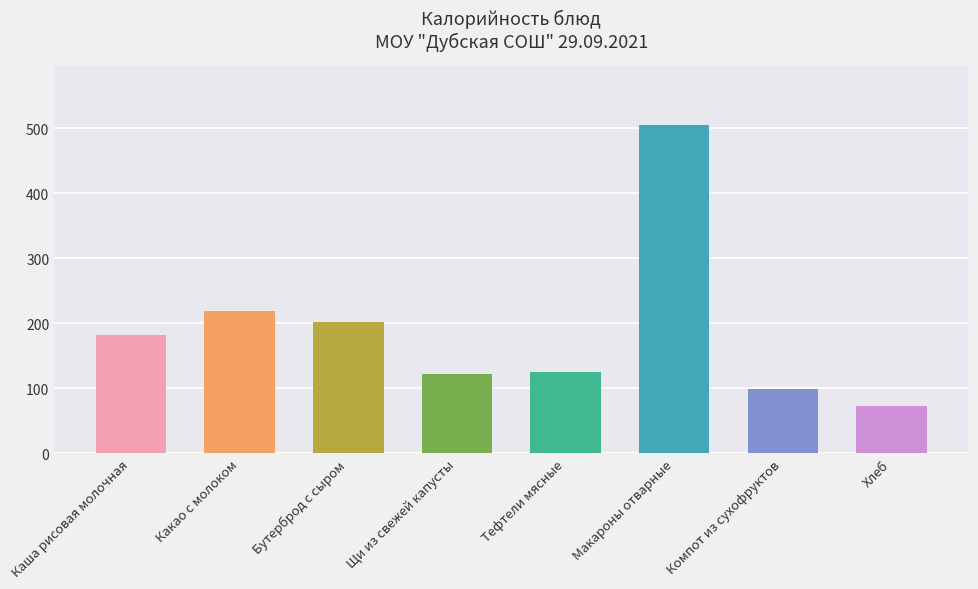

At which label is the value closest to 288?

Какао с молоком